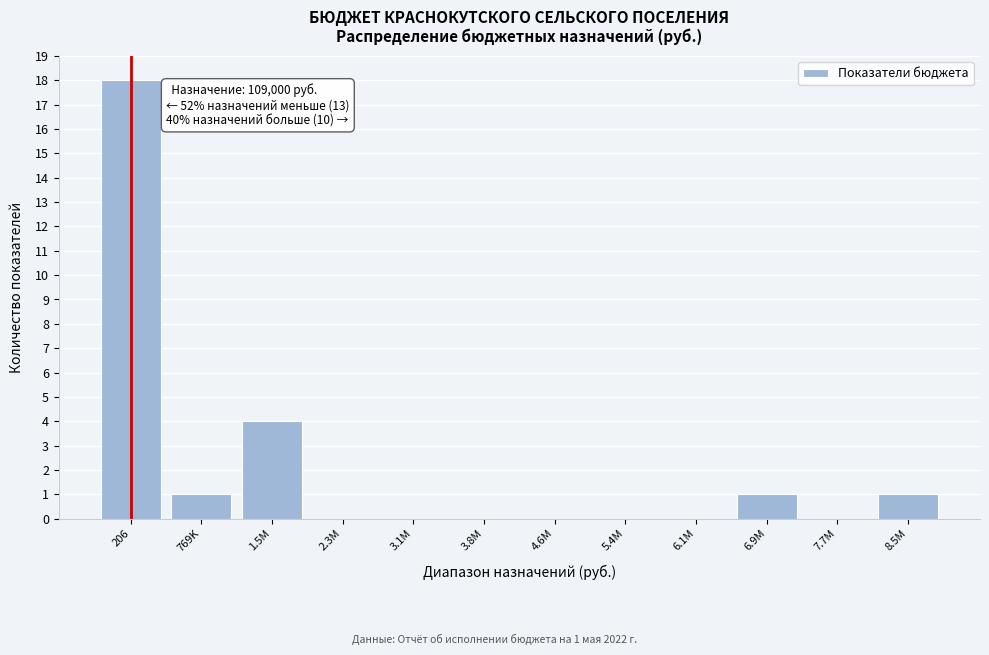

Reading left to right, extract all data points from this chart.

206=18	769K=1	1.5M=4	2.3M=0	3.1M=0	3.8M=0	4.6M=0	5.4M=0	6.1M=0	6.9M=1	7.7M=0	8.5M=1